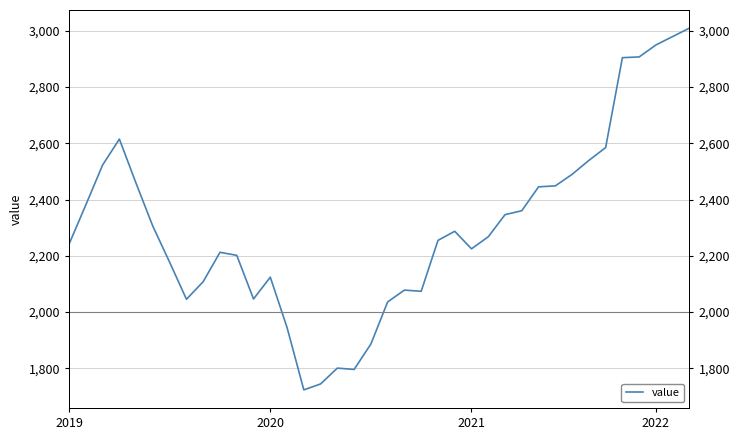

Count the number of categories in the chart.

38